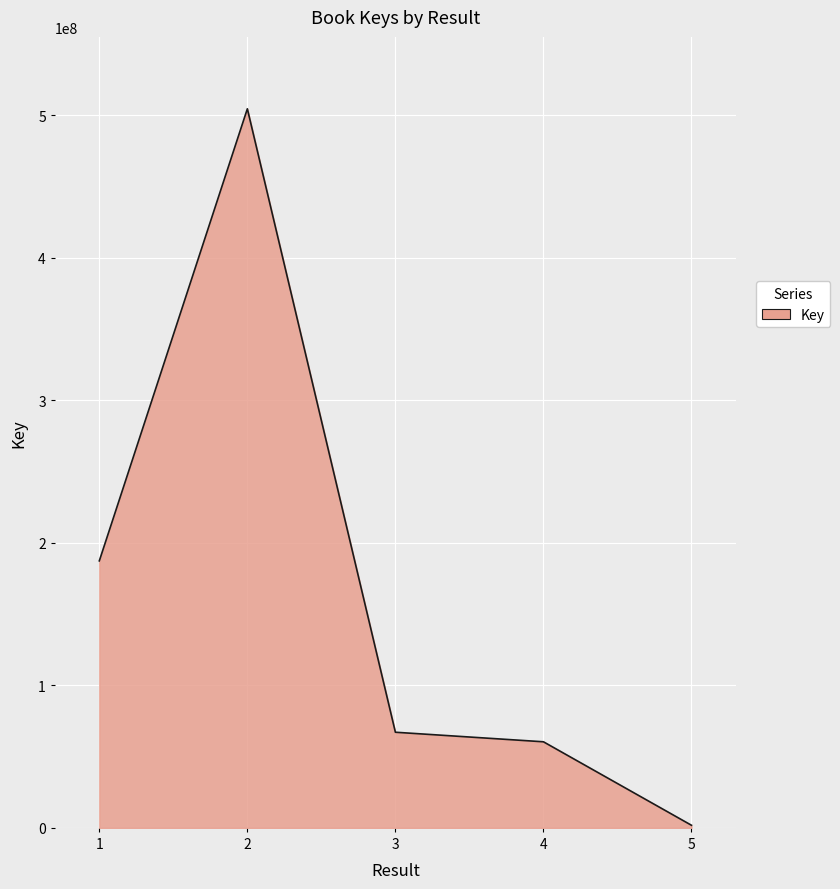

What is the change in value from 2 to 3?

-437333241